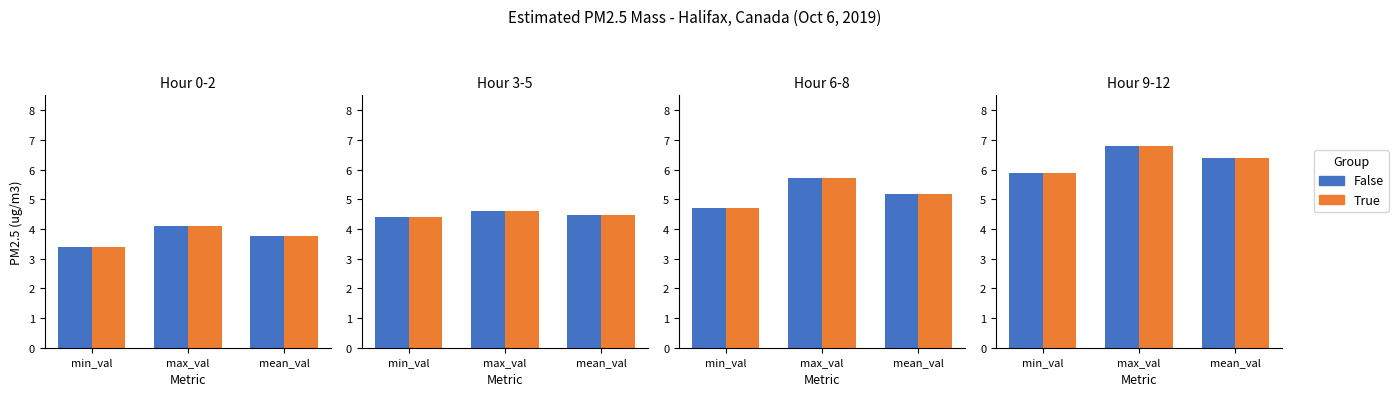

How many groups of bars are there?

3